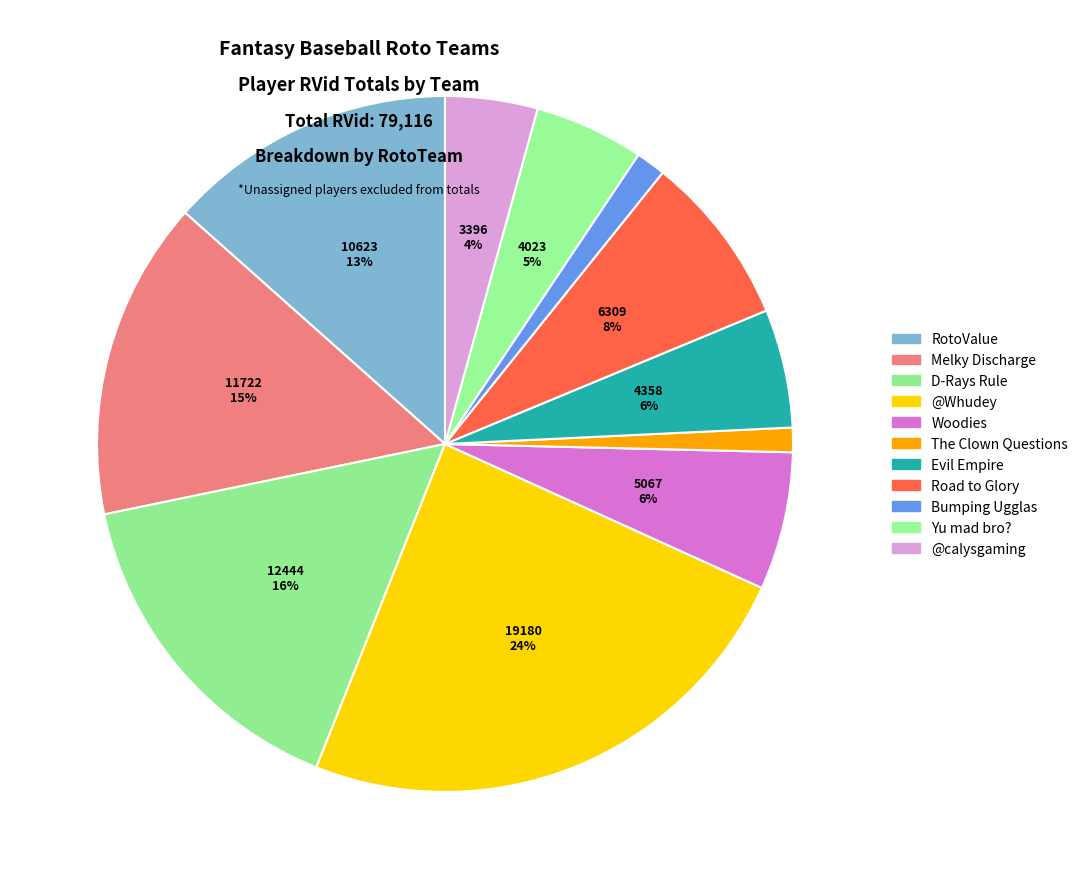

To the nearest percent, what percentage of the pie is @Whudey?

24%